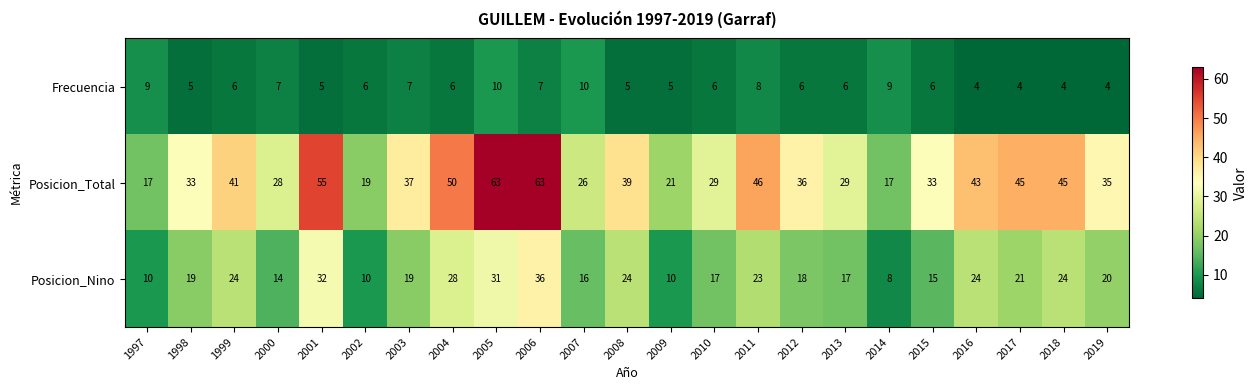

At how many categories does at least one series exceed 24?

19